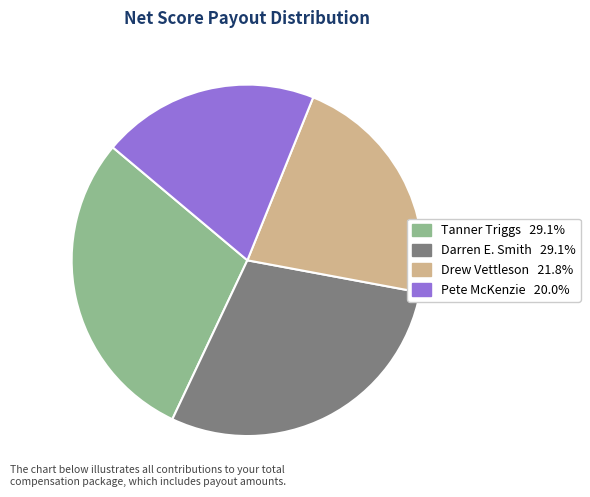

Between Tanner Triggs and Pete McKenzie, which is larger?

Tanner Triggs